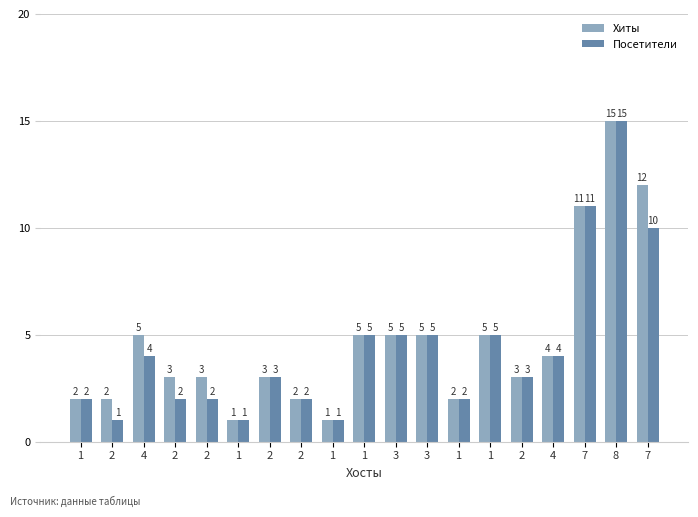

What is the difference between the Посетители values at 2 and 7?

8